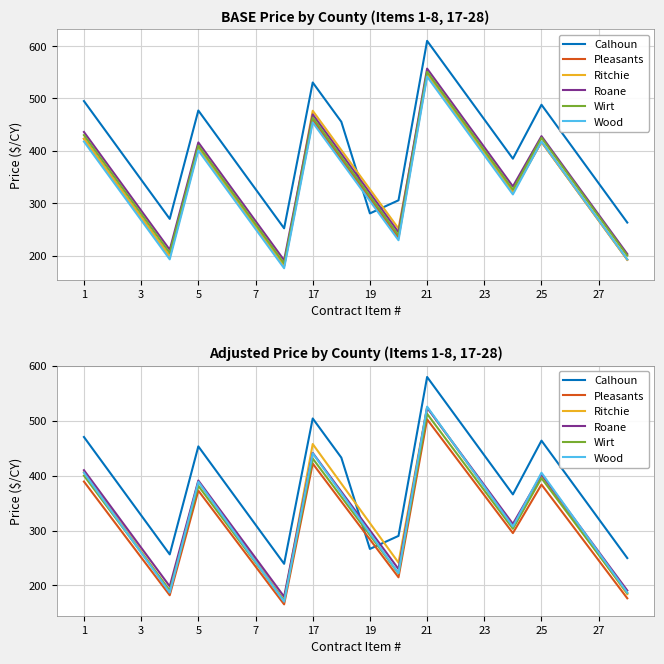

What is the lowest value of the Wood series?

170.5